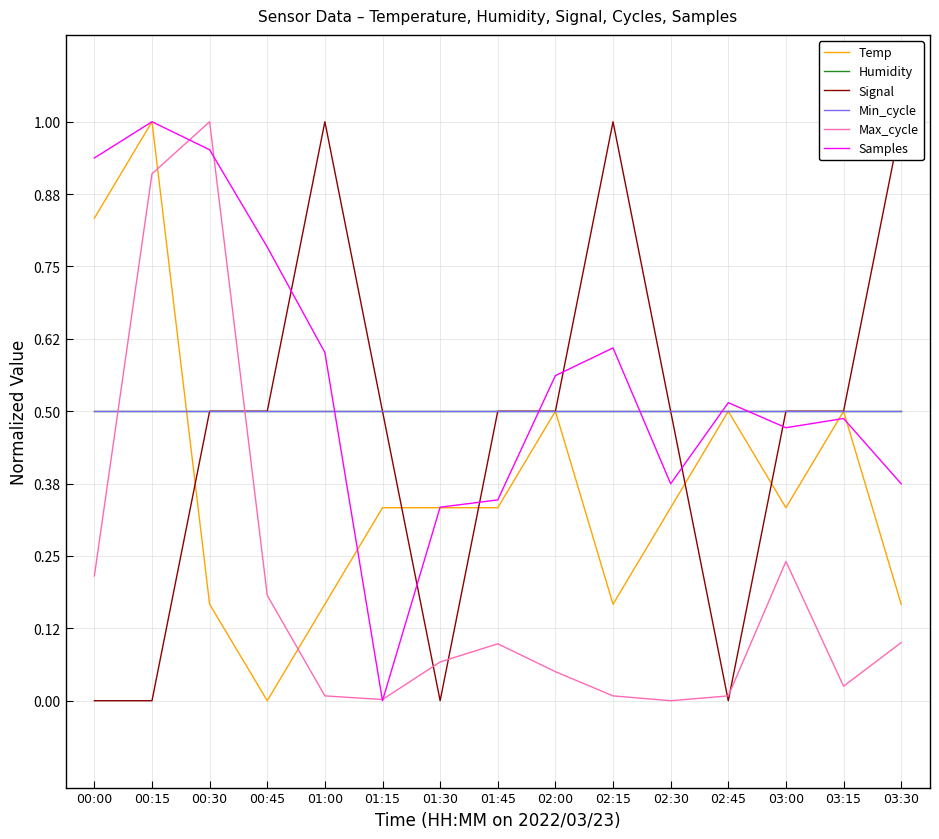

How many lines are shown in the chart?

6